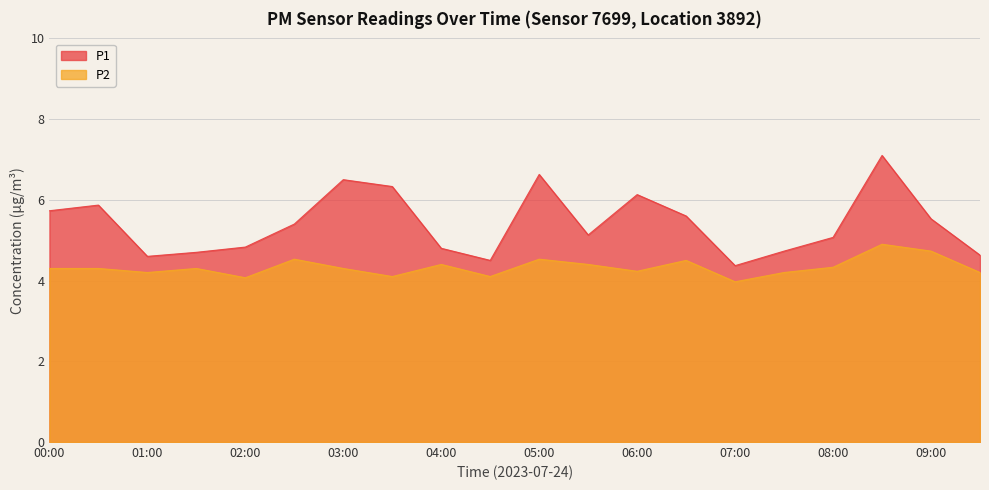

Where is the first local minimum for P1?

01:00